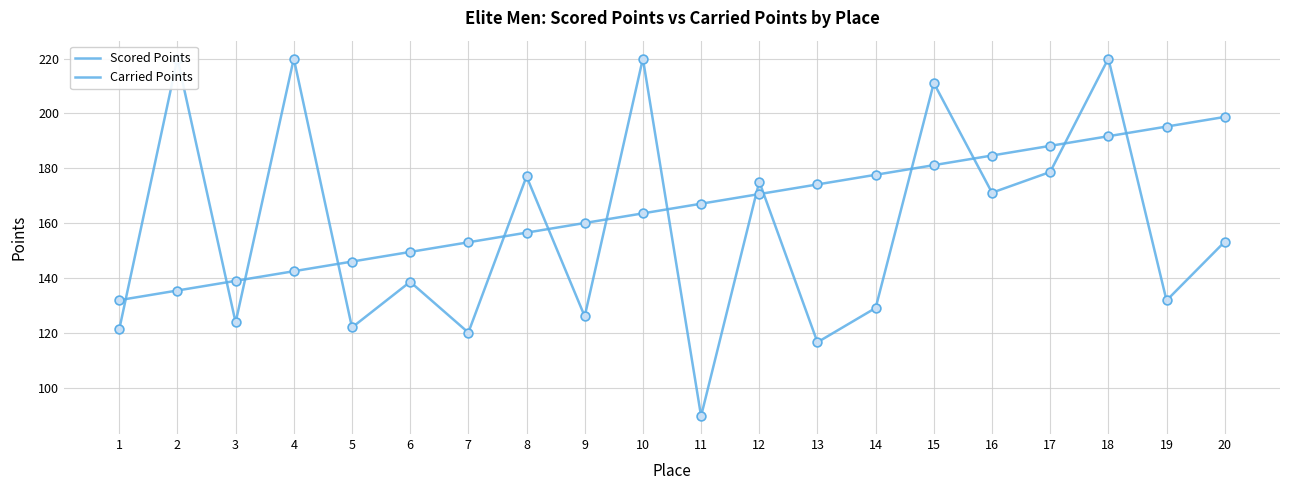

At how many categories does at least one series exceed 156?

15